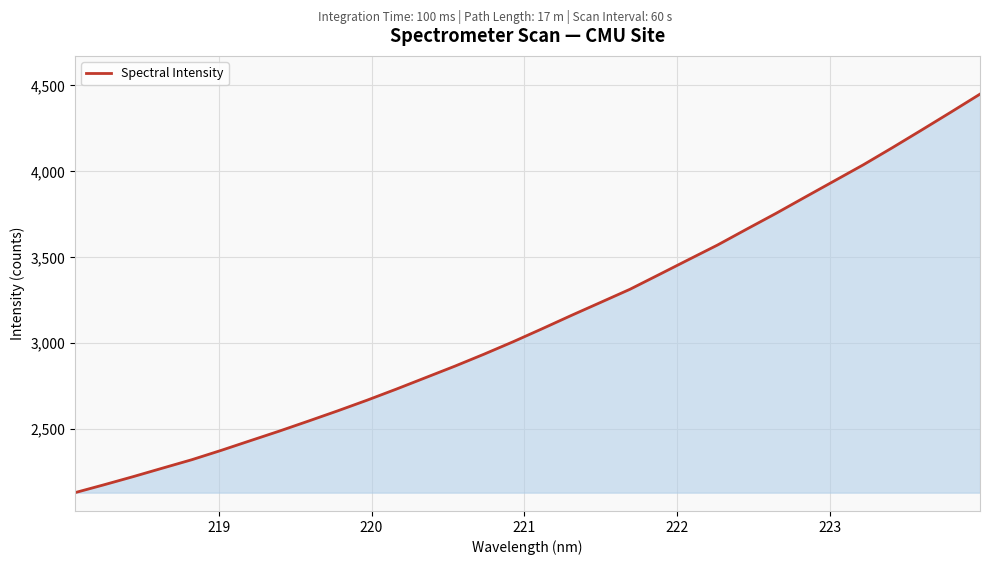

What is the difference between the maximum and minimum values?

2319.3